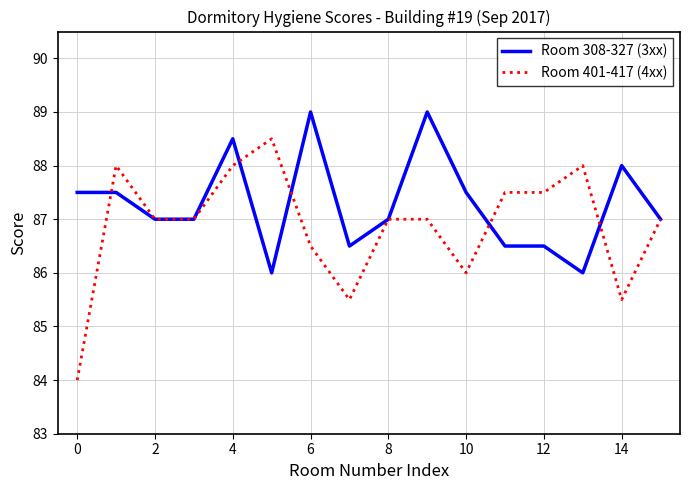

What is the maximum value for Room 401-417 (4xx)?

88.5